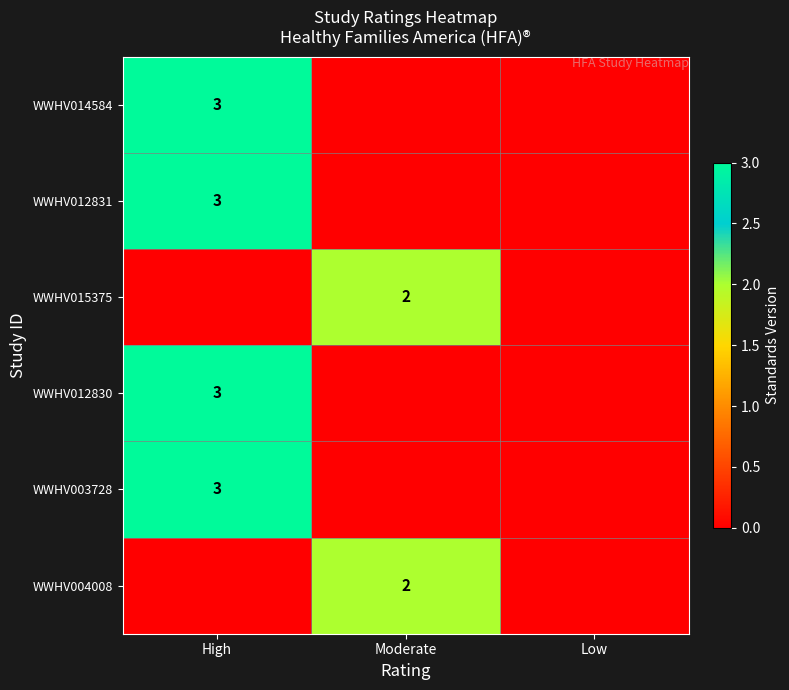

The WWHV015375 series shows 2 at Moderate. True or false?

True